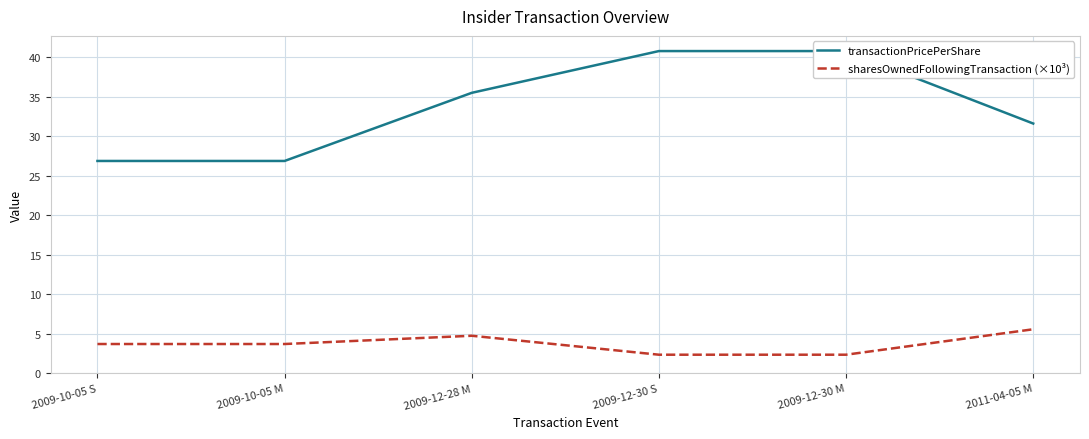

Which series has the widest spread of values?

transactionPricePerShare